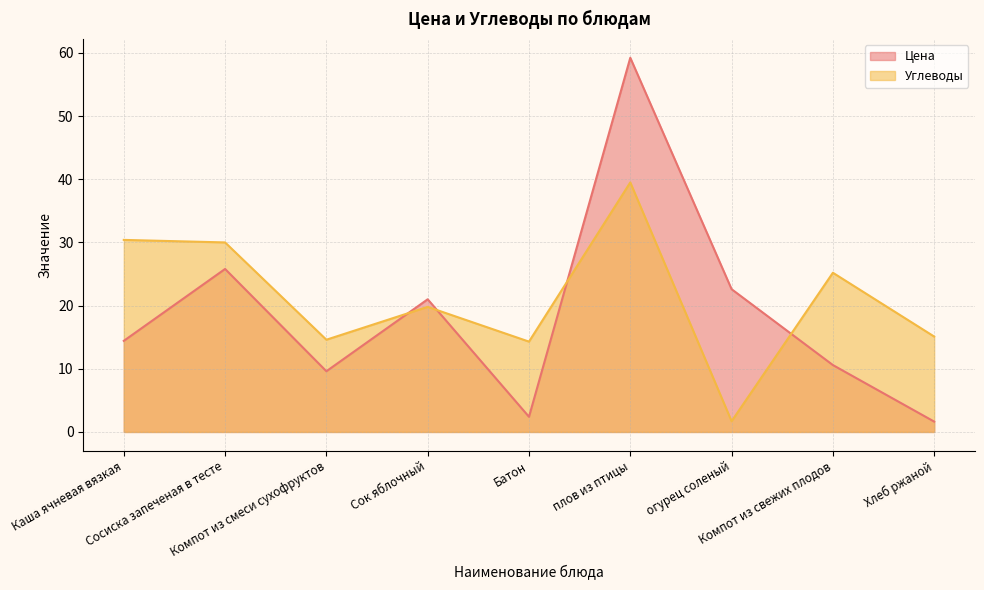

Reading left to right, extract all data points from this chart.

Цена: Каша ячневая вязкая=14.4	Сосиска запеченая в тесте=25.8	Компот из смеси сухофруктов=9.6	Сок яблочный=21.0	Батон=2.4	плов из птицы=59.2	огурец соленый=22.6	Компот из свежих плодов=10.6	Хлеб ржаной=1.6
Углеводы: Каша ячневая вязкая=30.4	Сосиска запеченая в тесте=30.0	Компот из смеси сухофруктов=14.6	Сок яблочный=19.8	Батон=14.3	плов из птицы=39.5	огурец соленый=1.7	Компот из свежих плодов=25.2	Хлеб ржаной=15.1